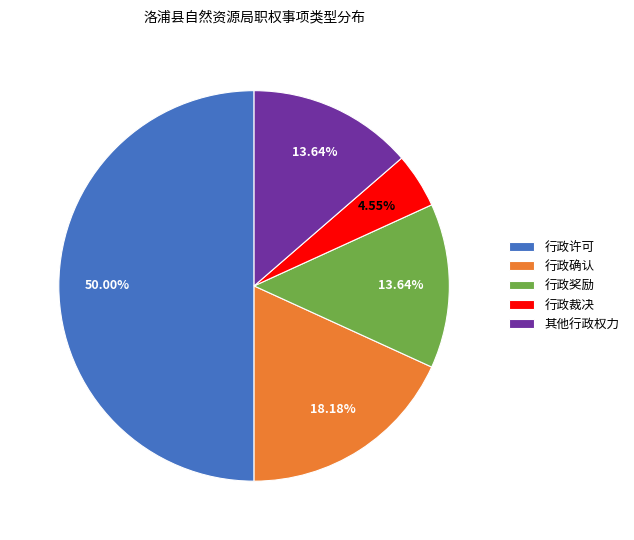

Which category has the biggest portion of the pie?

行政许可